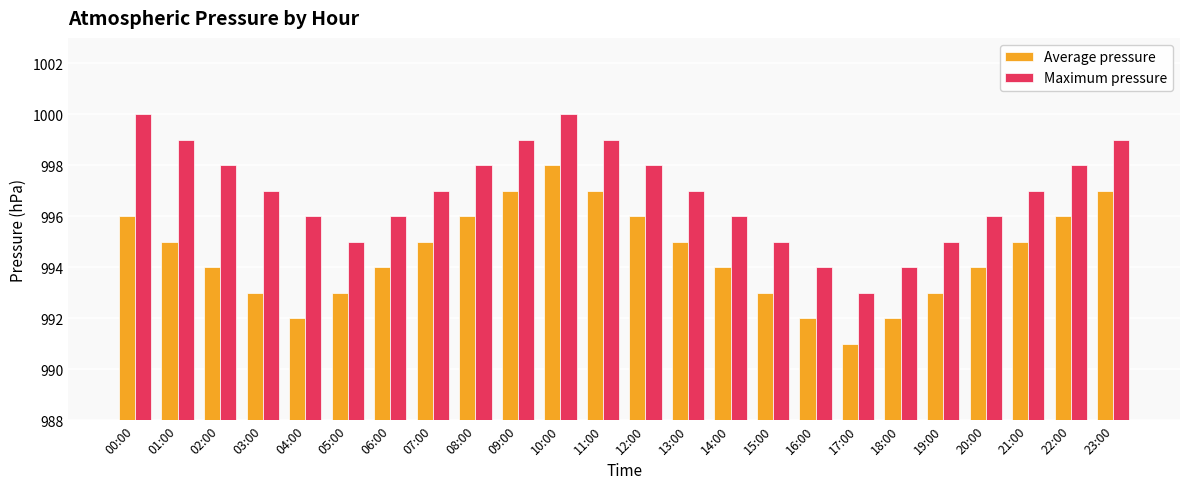

The Maximum pressure series shows 1677 at 12:00. True or false?

False